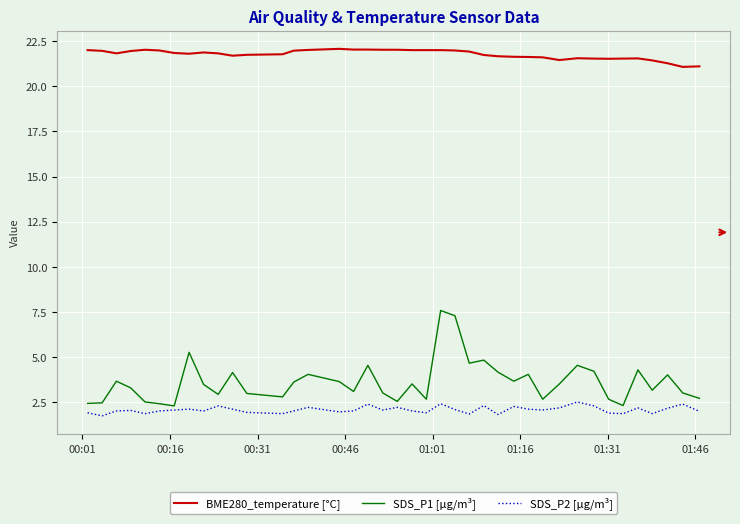

Which series has the largest total across all categories?

BME280_temperature [°C]